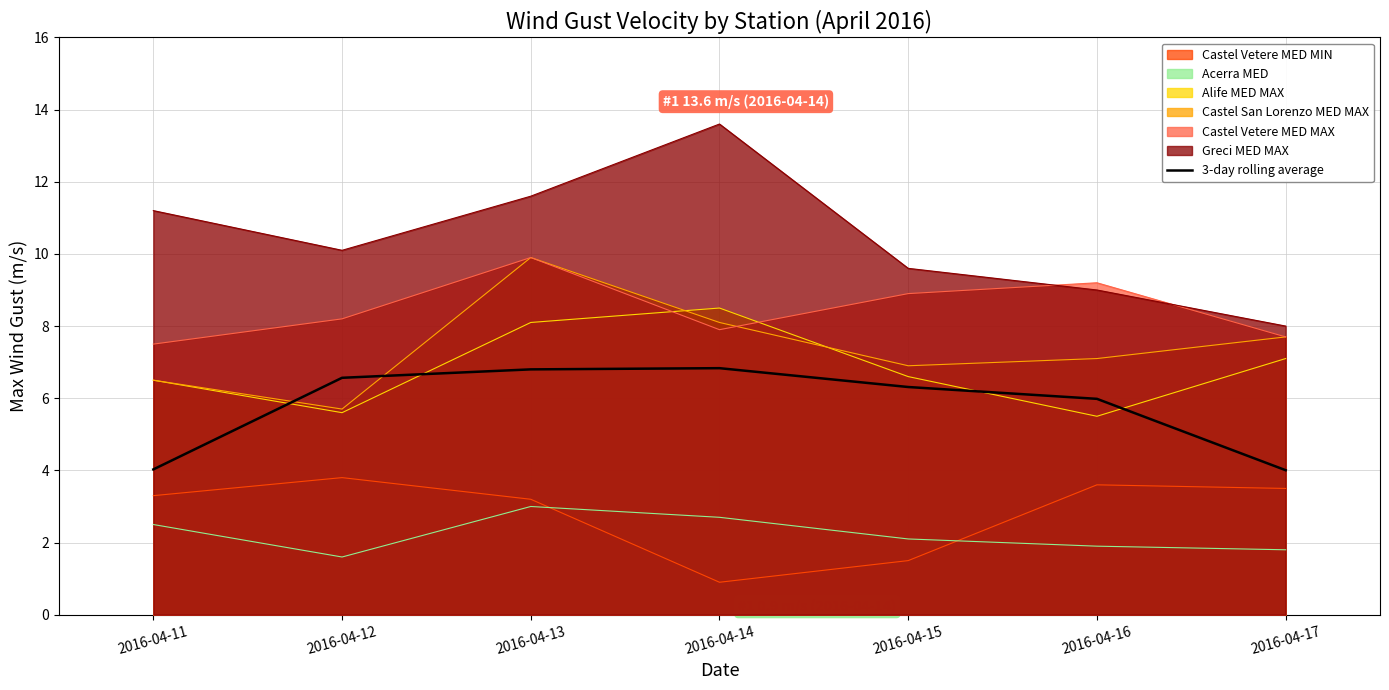

Between 2016-04-15 and 2016-04-13, which is larger?

2016-04-13